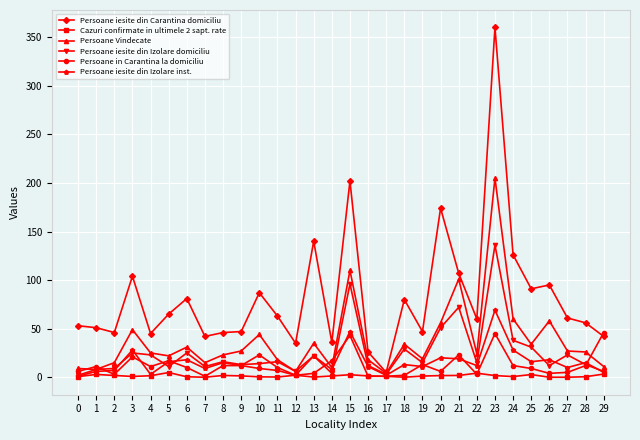

Which series has the widest spread of values?

Persoane iesite din Carantina domiciliu